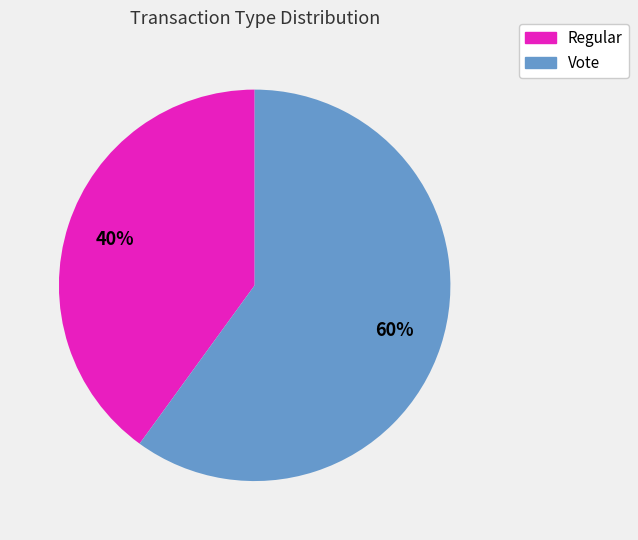

Is the sum of Regular and Vote greater than half?

Yes